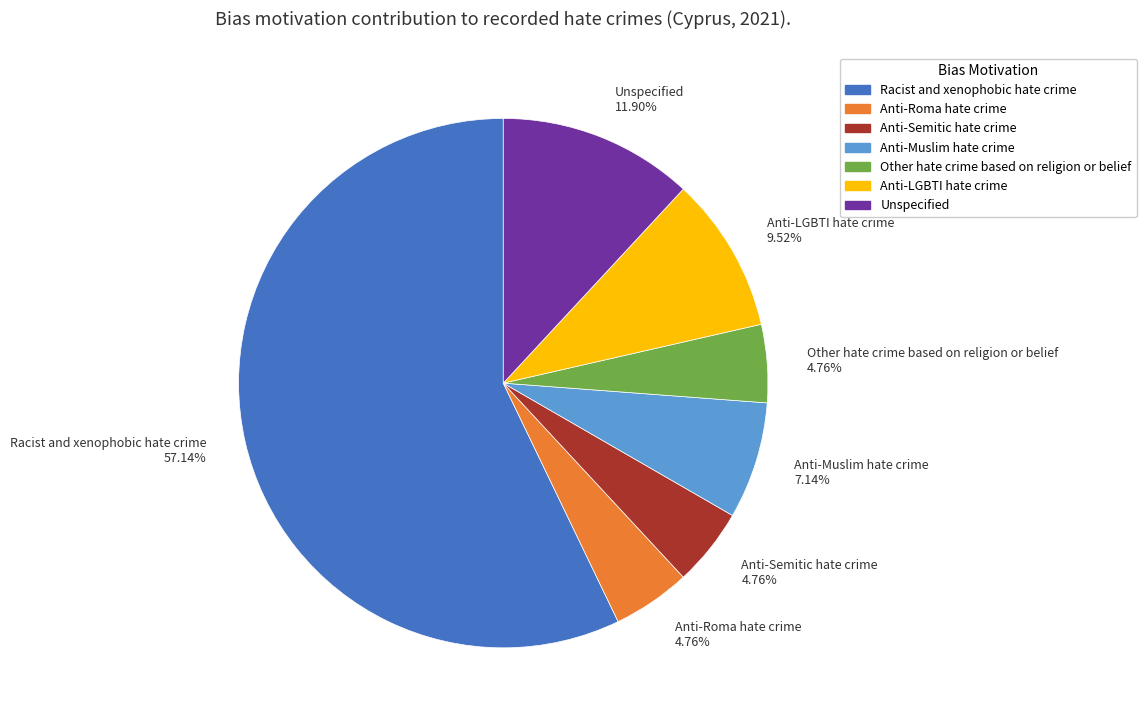

Do Anti-Muslim hate crime and Anti-Semitic hate crime together represent more than half of the pie?

No